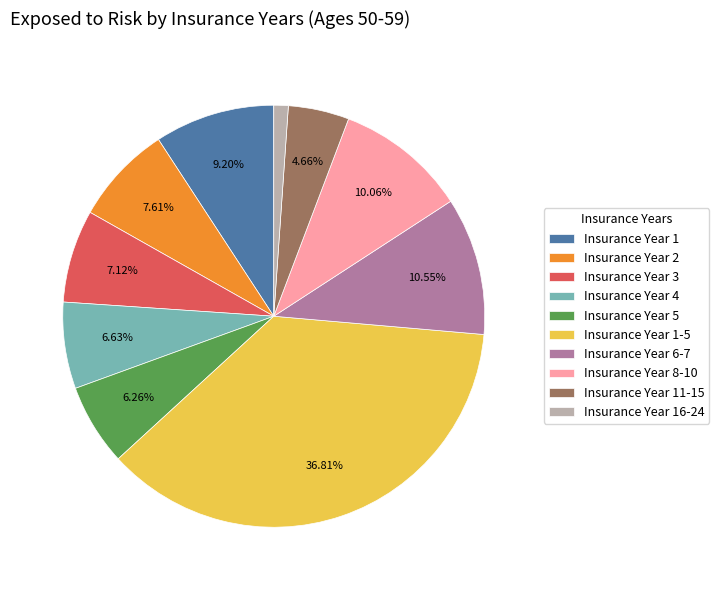

Approximately how many times larger is the value at Insurance Year 6-7 compared to Insurance Year 1?

1.1